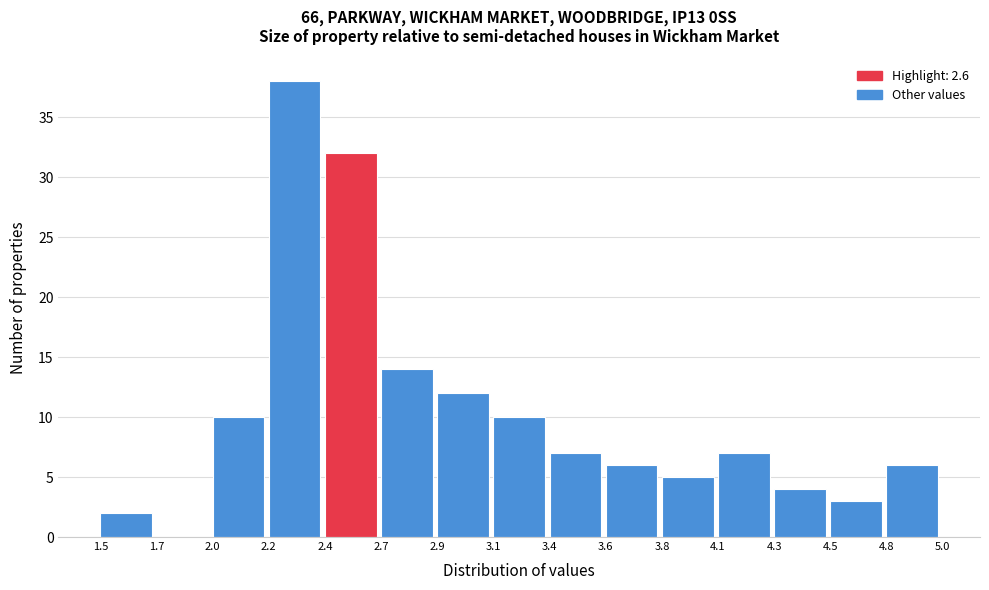

Over which range of the x-axis is the bar tallest?

2.2 to 2.4